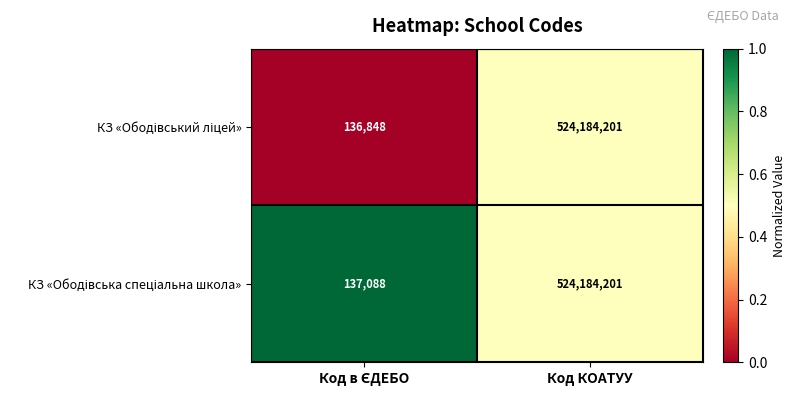

What is the smallest value displayed?

136848